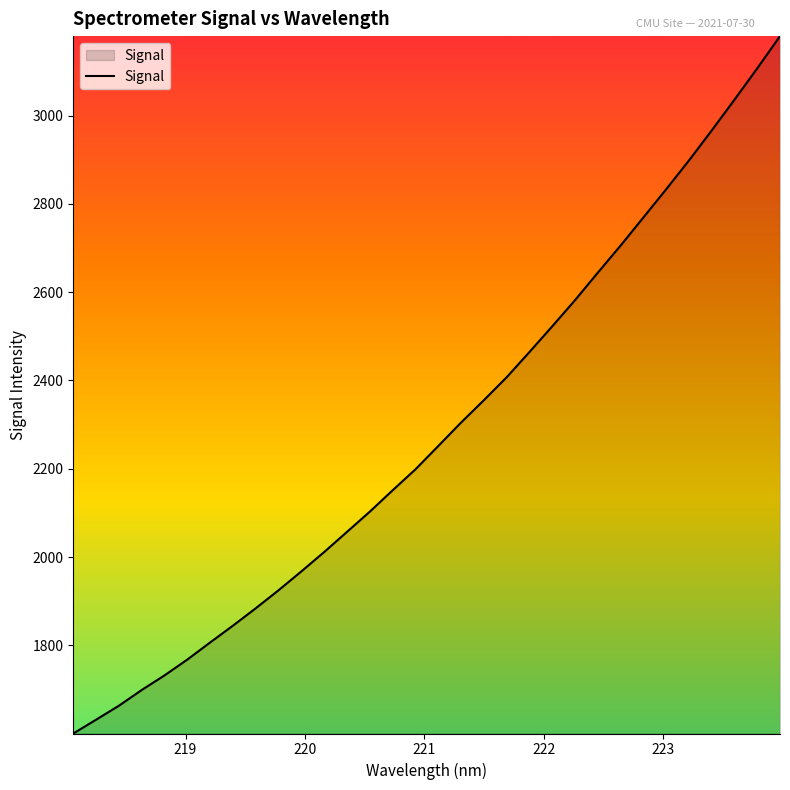

What is the difference between the maximum and minimum values?

1579.9